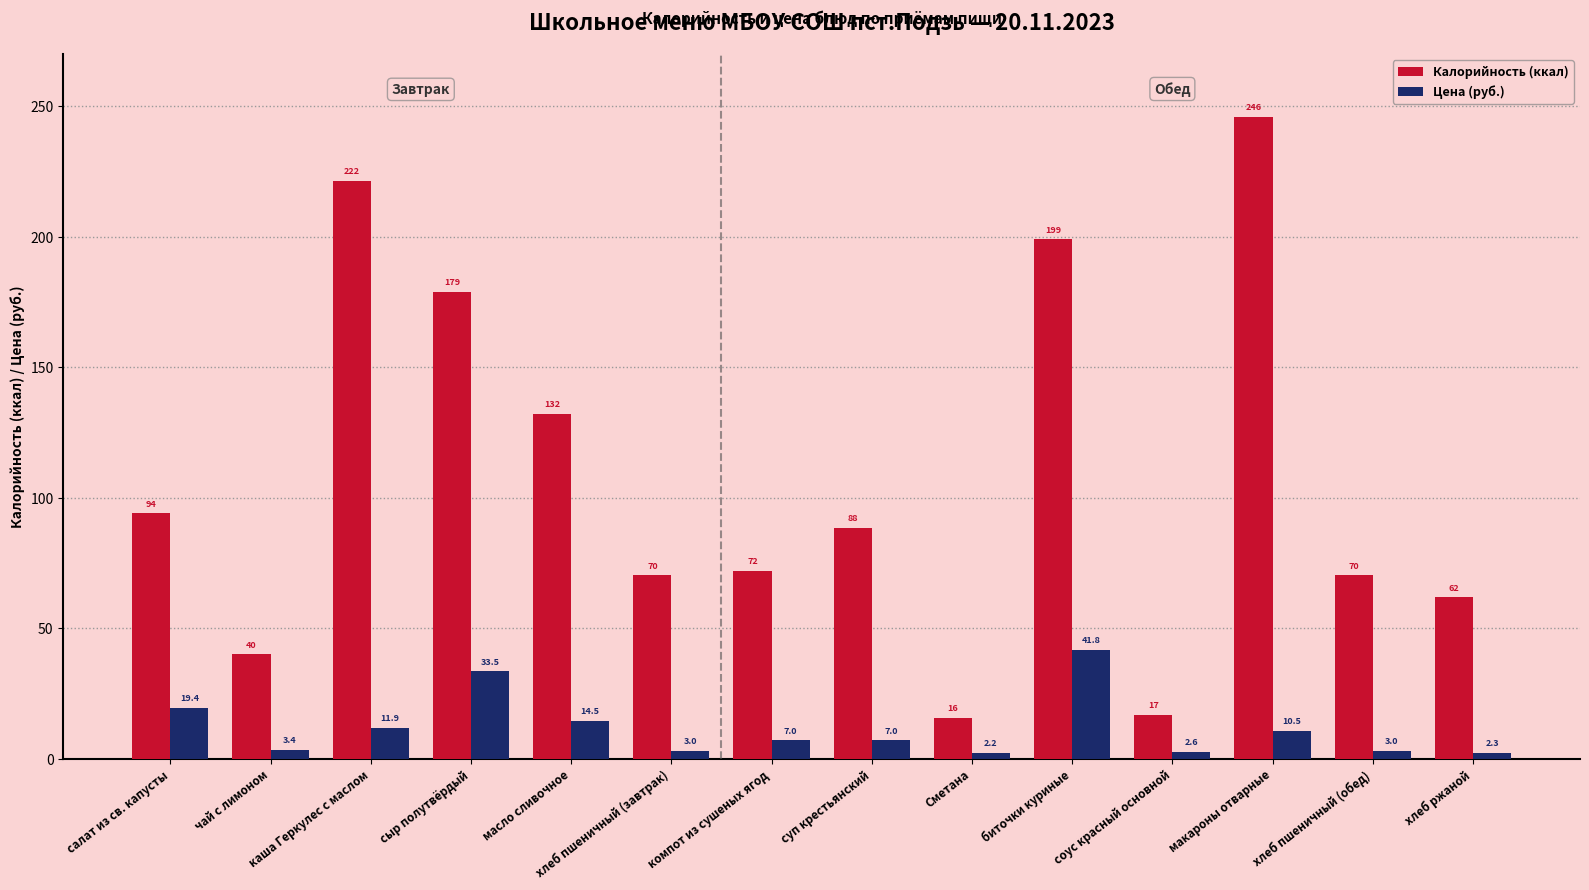

Is the value of Цена (руб.) at каша Геркулес с маслом greater than the value of Калорийность (ккал) at салат из св. капусты?

No